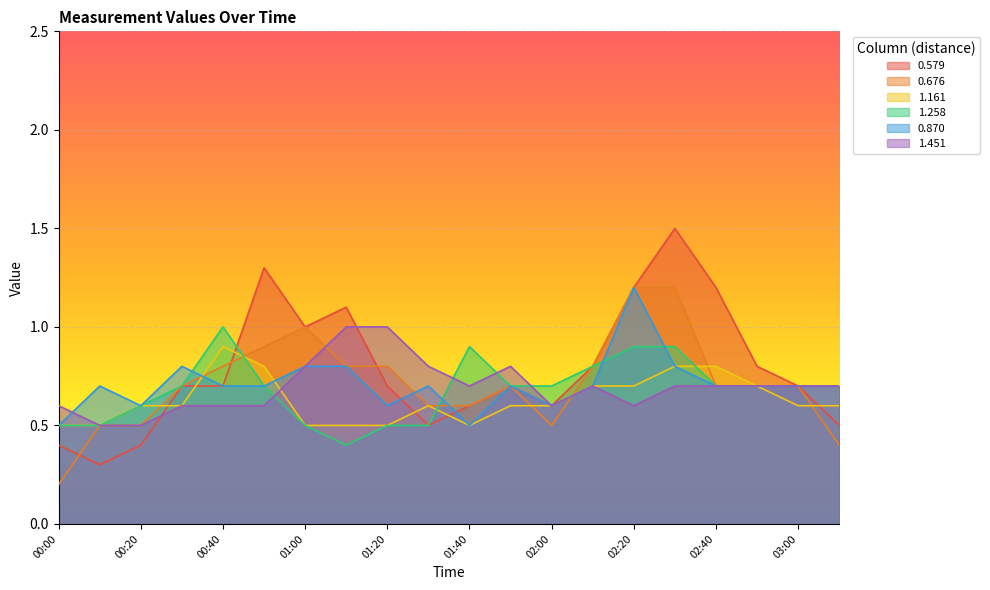

Which series has the widest spread of values?

0.579